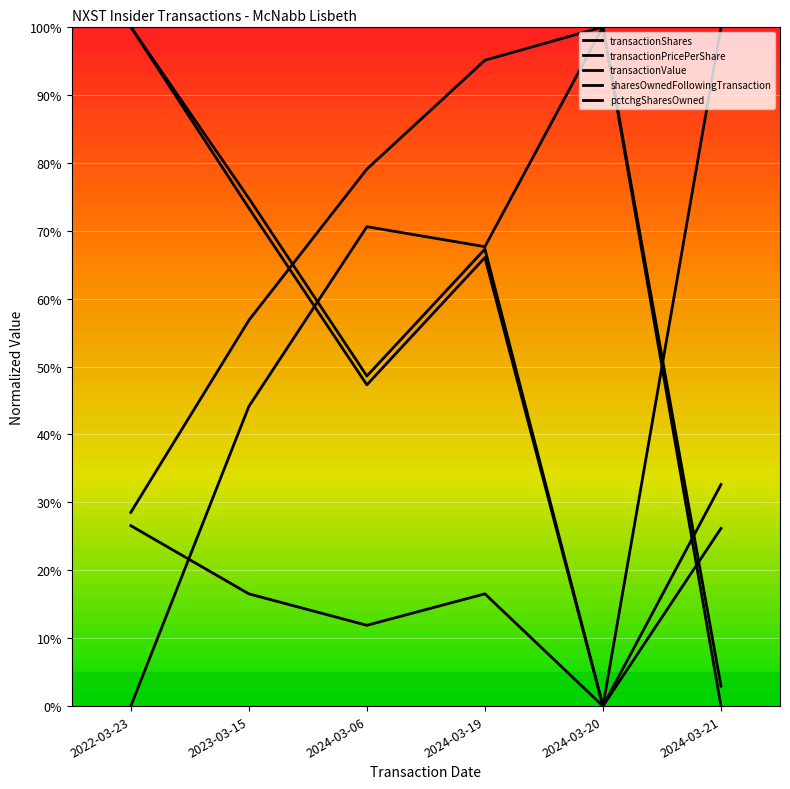

Reading left to right, list all the values displayed in this chart.

transactionShares: 1.0	0.7	0.5	0.7	0.0	0.3
transactionPricePerShare: 0.3	0.2	0.1	0.2	0.0	1.0
transactionValue: 1.0	0.7	0.5	0.7	0.0	0.3
sharesOwnedFollowingTransaction: 0.3	0.6	0.8	1.0	1.0	0.0
pctchgSharesOwned: 0.0	0.4	0.7	0.7	1.0	0.0